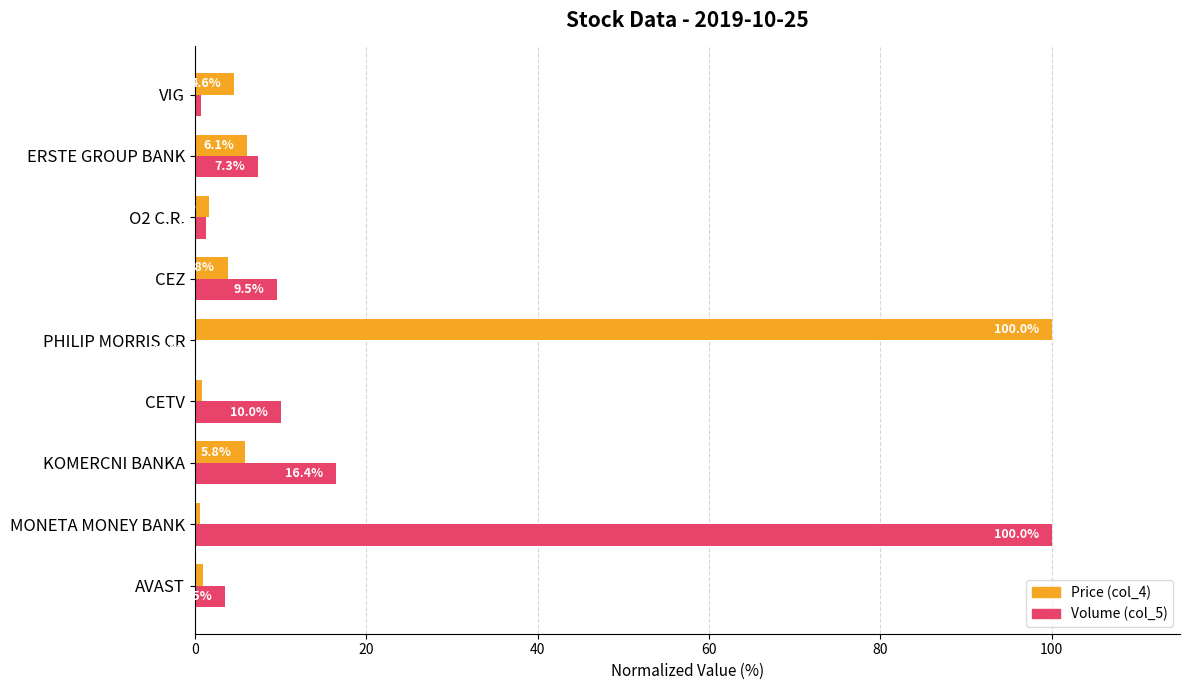

How many values in the Volume (col_5) series exceed 7?

5